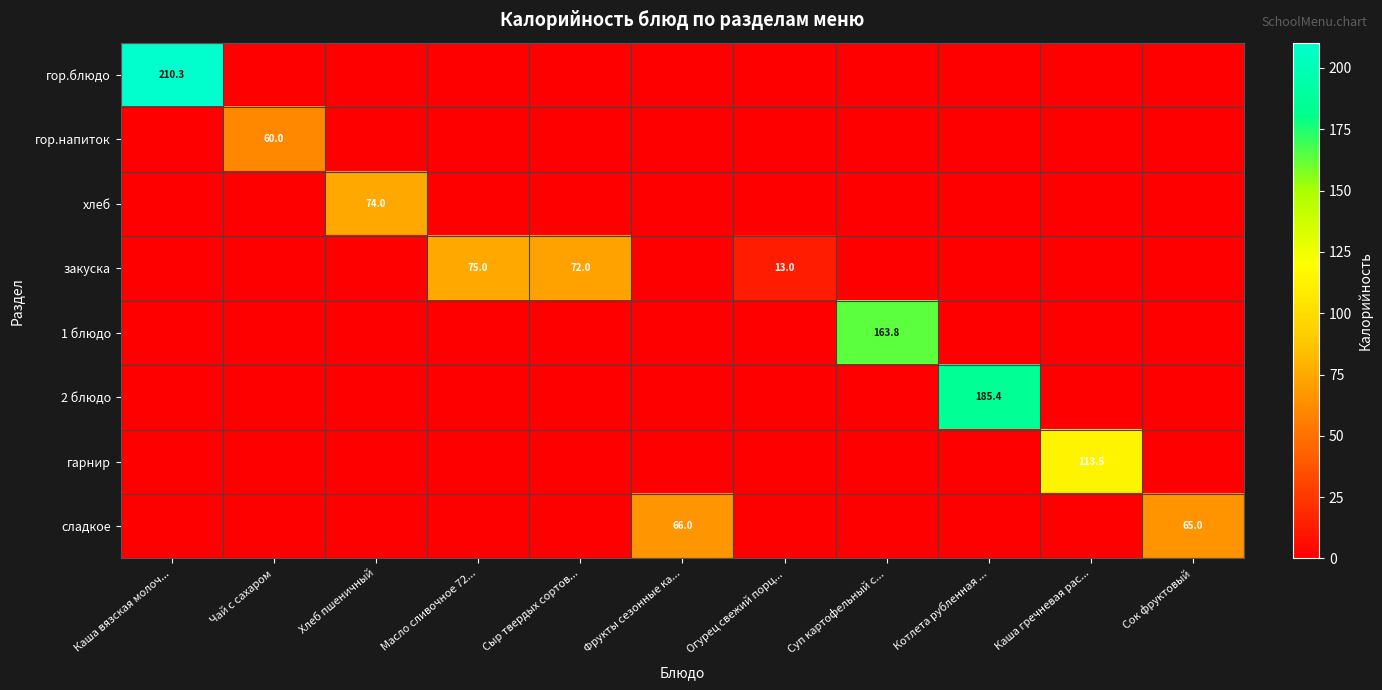

True or false: закуска has a value of 72.0 at Сыр твердых сортов....

True